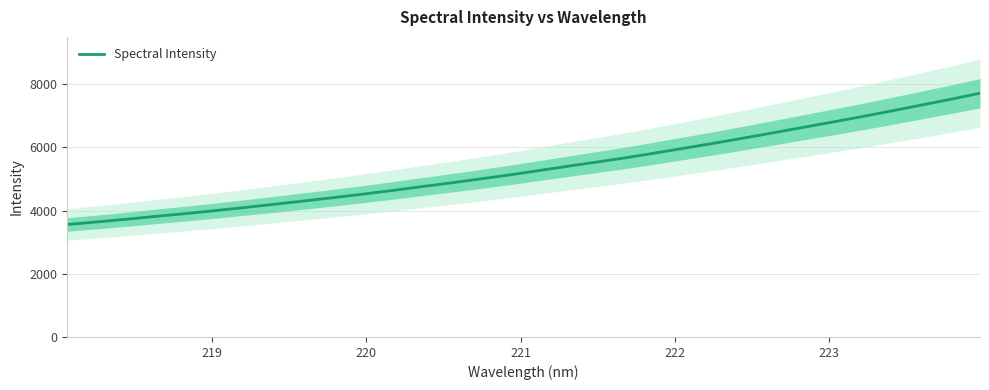

How many lines are shown in the chart?

1